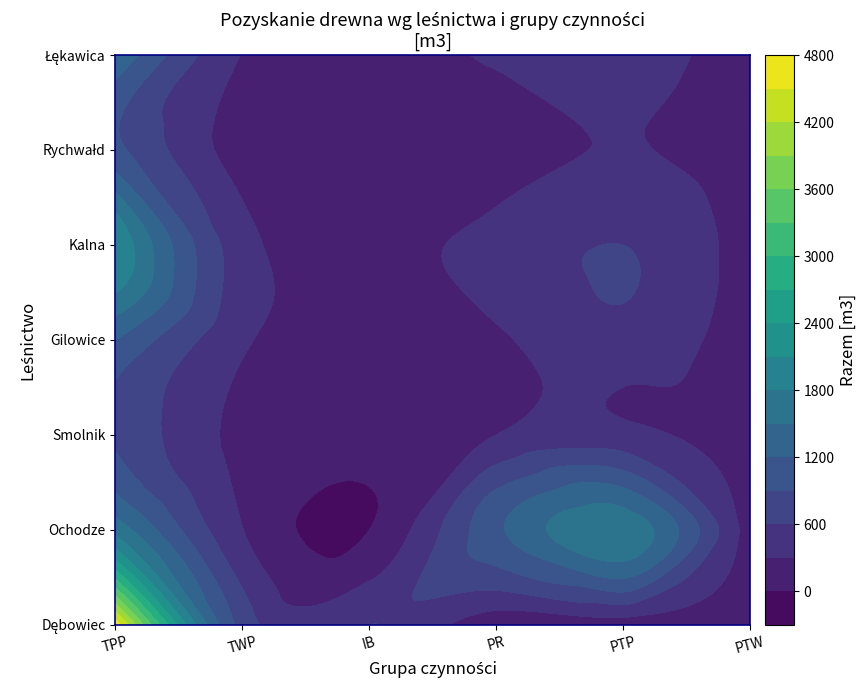

How many data points in Ochodze are above 1135?

2